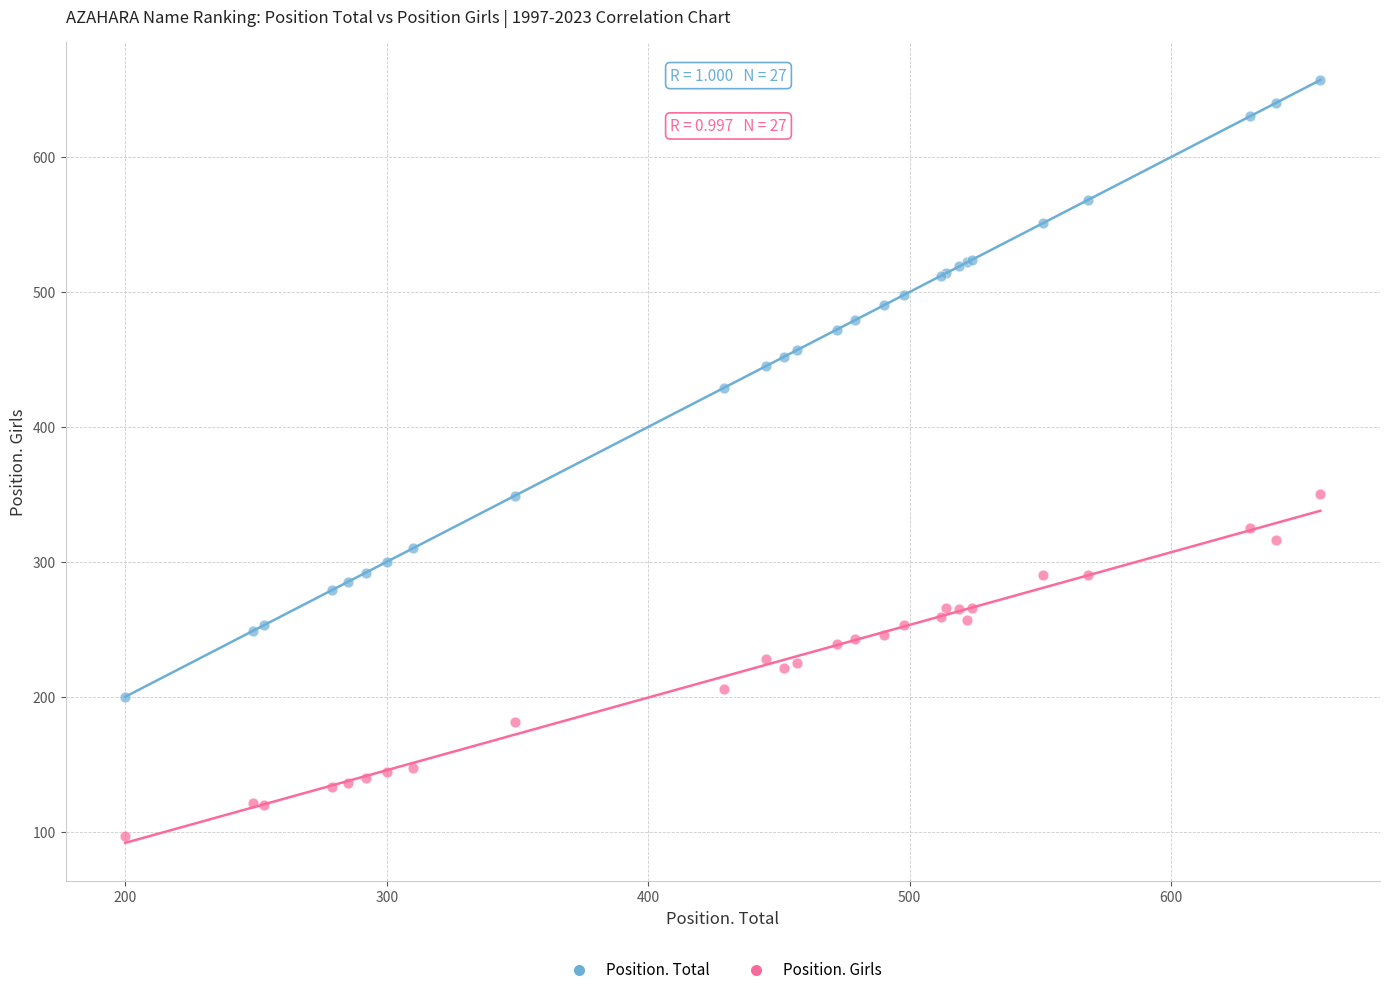

What are all the series names shown in the legend?

Position. Total, Position. Girls